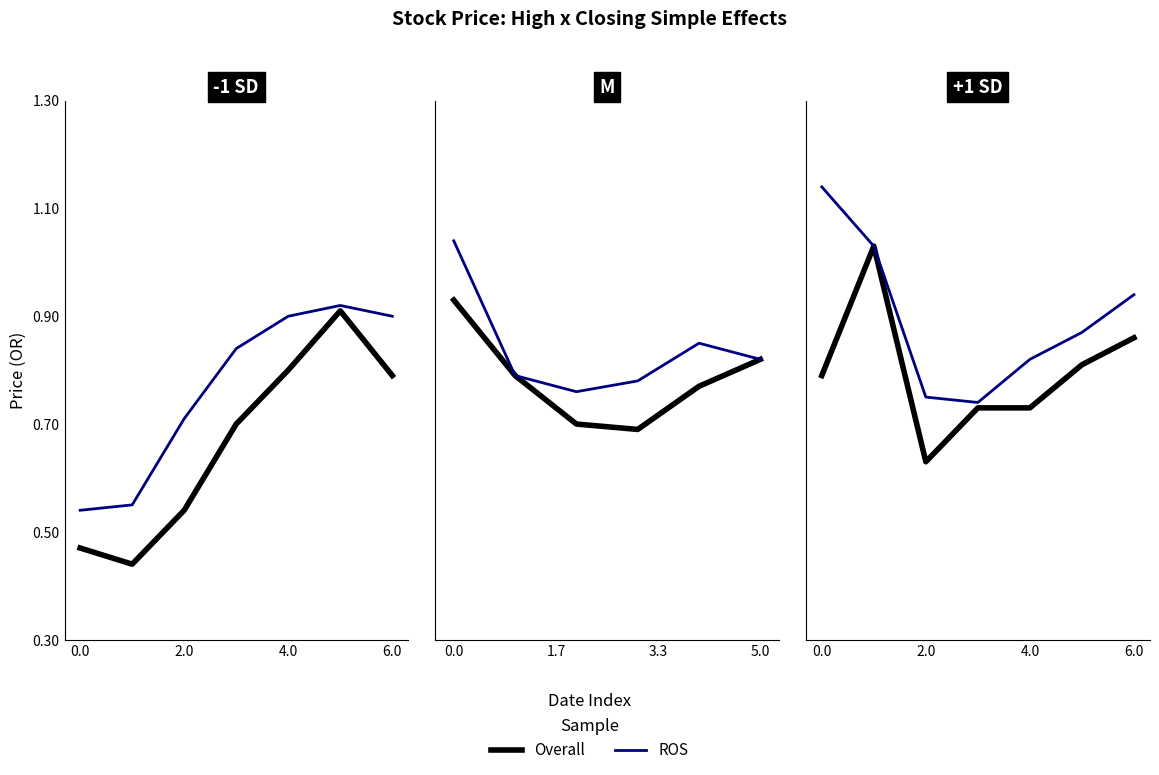

What is the difference between the maximum and minimum values in the ROS series?

0.4